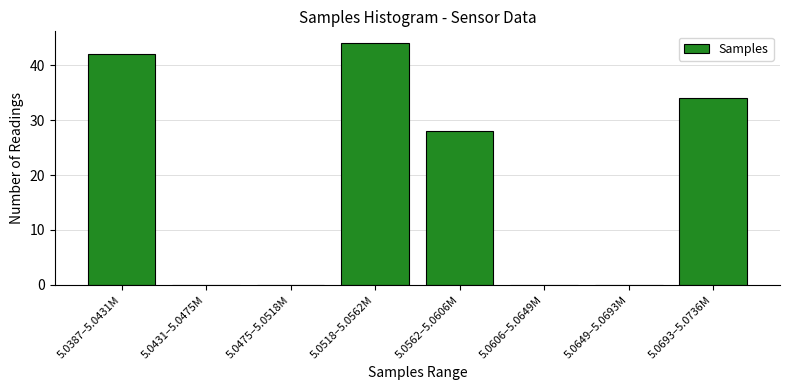

Reading left to right, what are all the values shown in this chart?

5.0387–5.0431M=42	5.0431–5.0475M=0	5.0475–5.0518M=0	5.0518–5.0562M=44	5.0562–5.0606M=28	5.0606–5.0649M=0	5.0649–5.0693M=0	5.0693–5.0736M=34